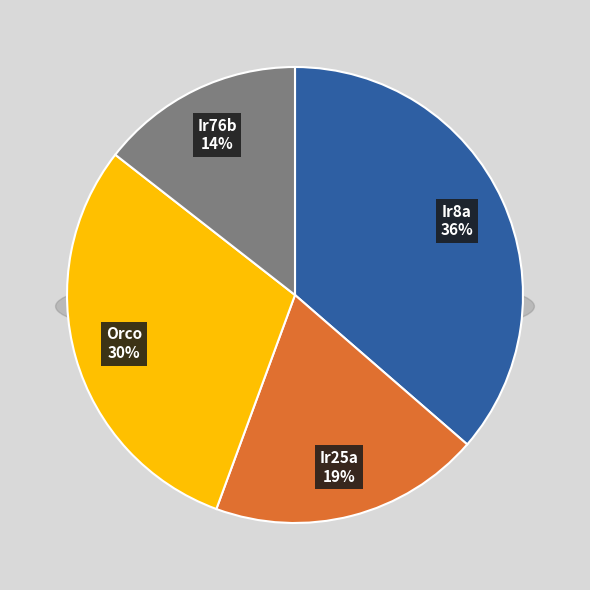

Does Ir8a account for over 50% of the chart?

No